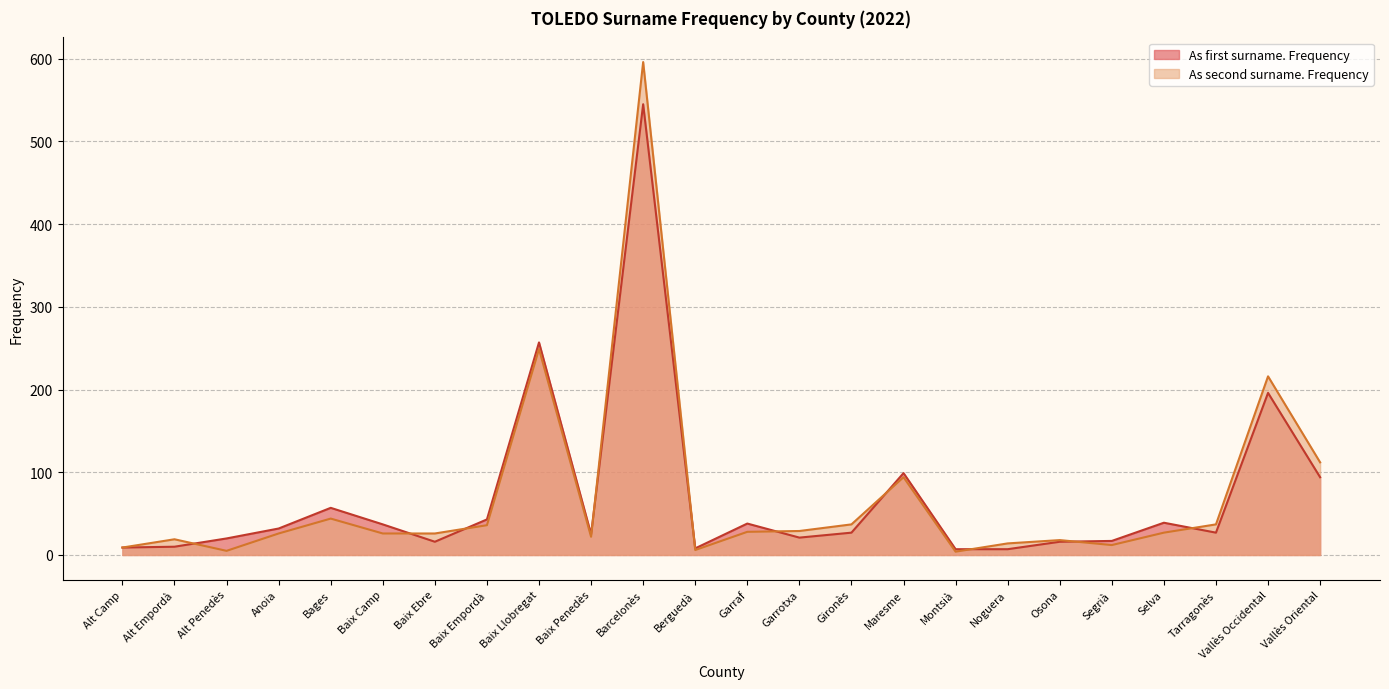

What is the sum of all As first surname. Frequency values?

1647